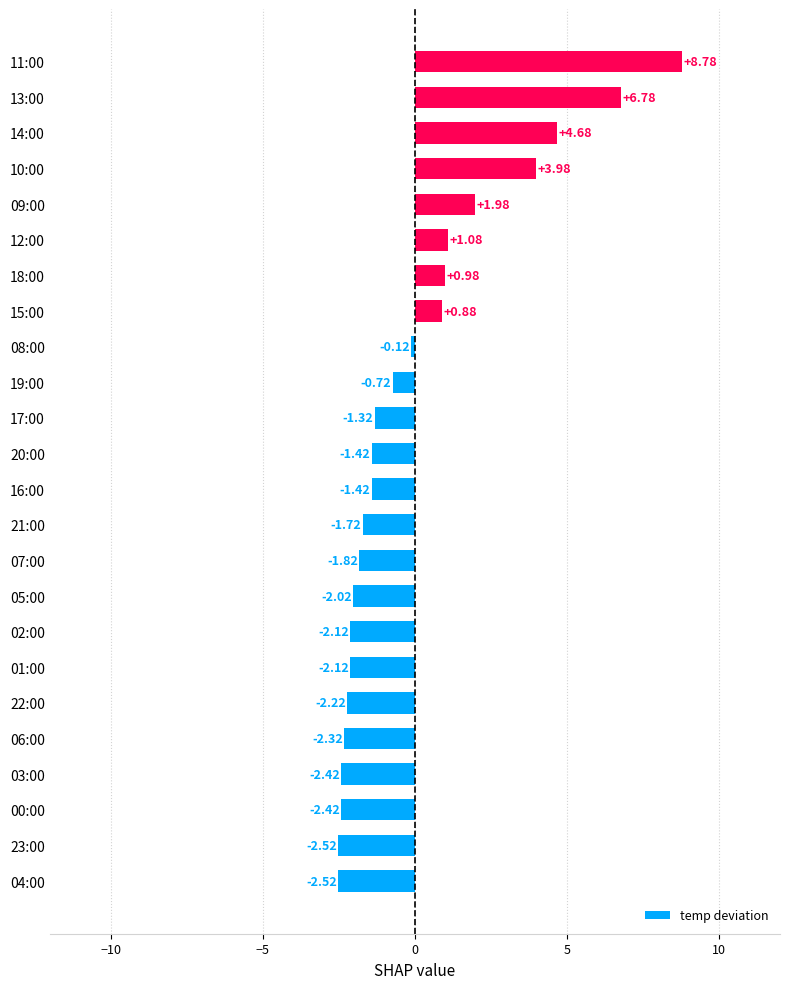

Does the chart contain stacked bars?

No